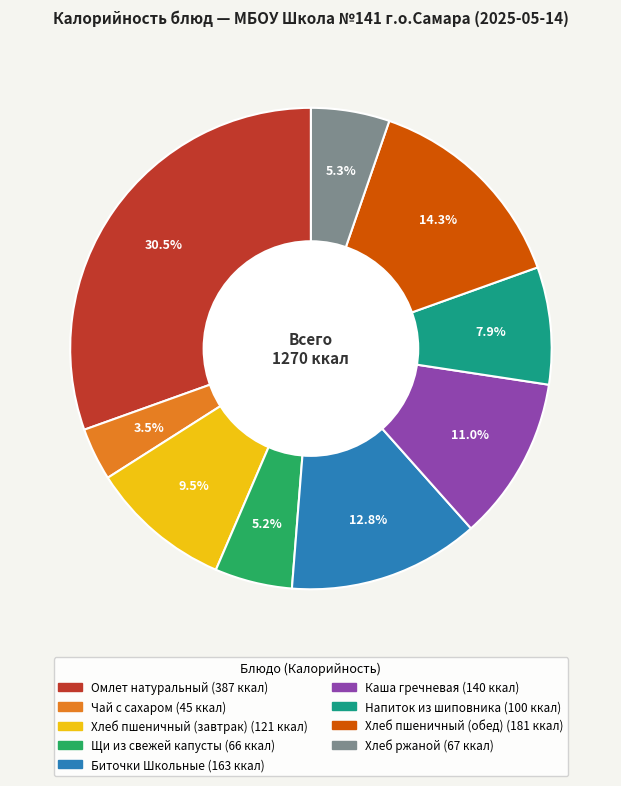

How many segments does this pie chart have?

9